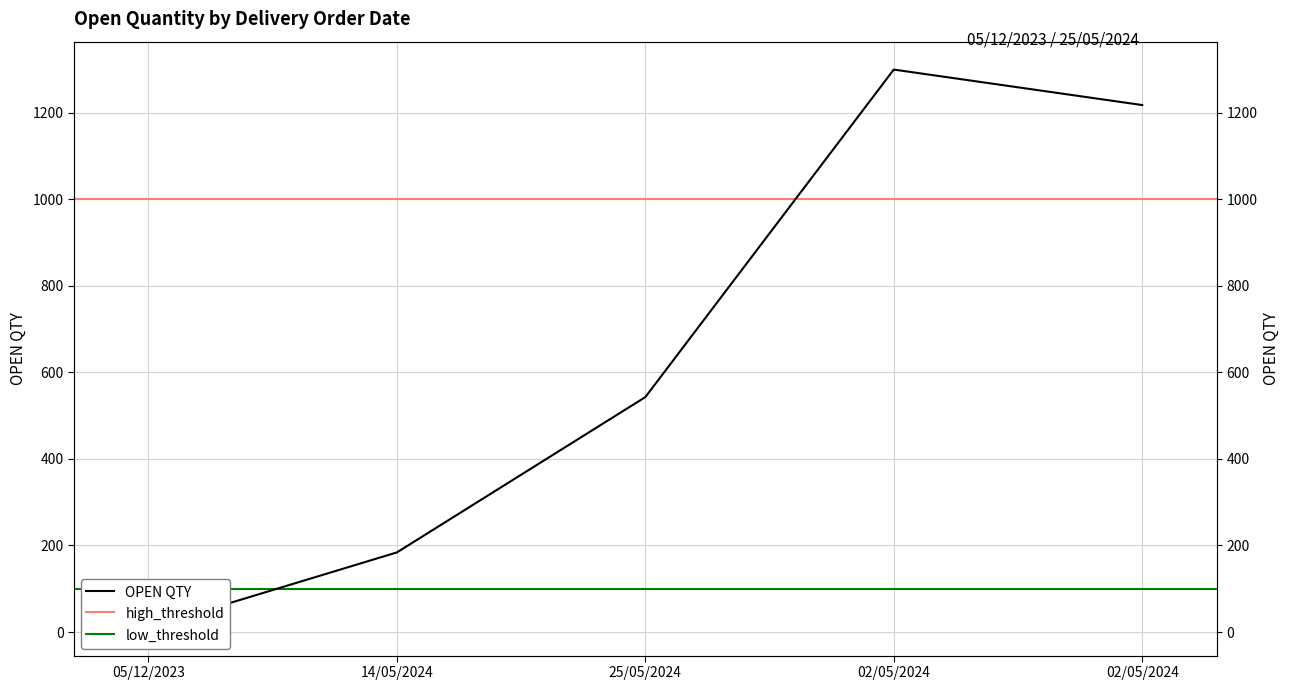

How many interior local peaks (higher than both neighbors) does the data have?

1